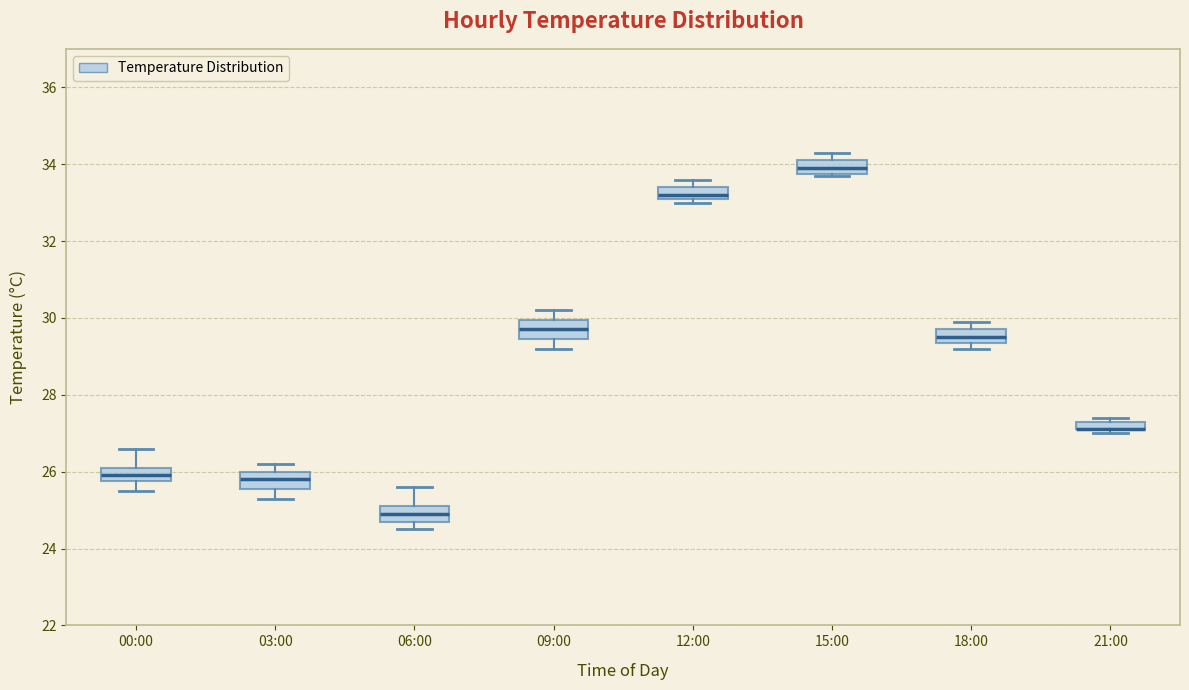

Where does the upper whisker of the box for 09:00 end on the y-axis? The values are not printed on the chart, so give them approximately, as read against the axis.

30.2